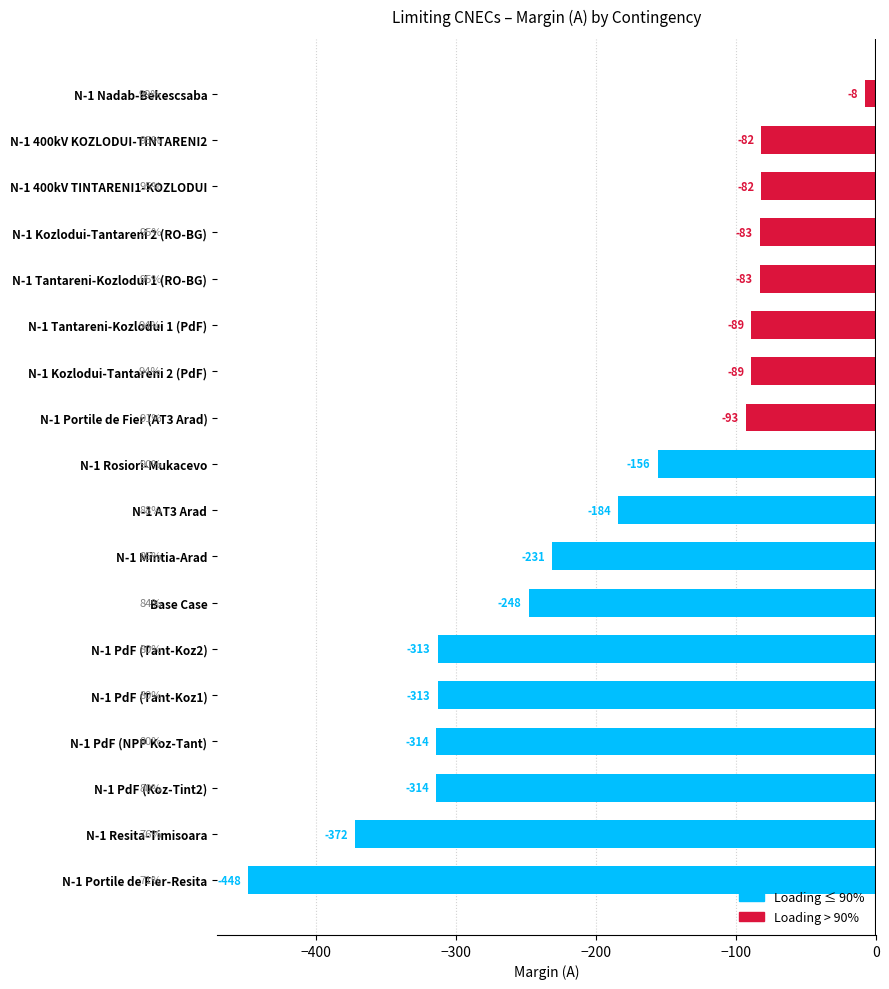

At which category does the chart reach its peak across all series?

N-1 Nadab-Bekescsaba